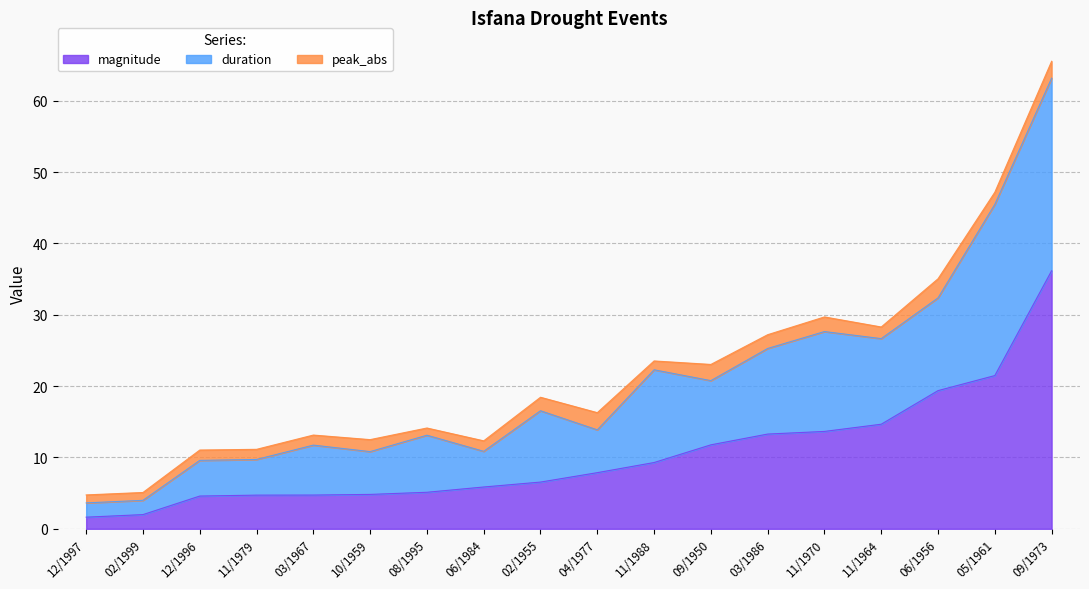

How many distinct data groups are displayed?

3